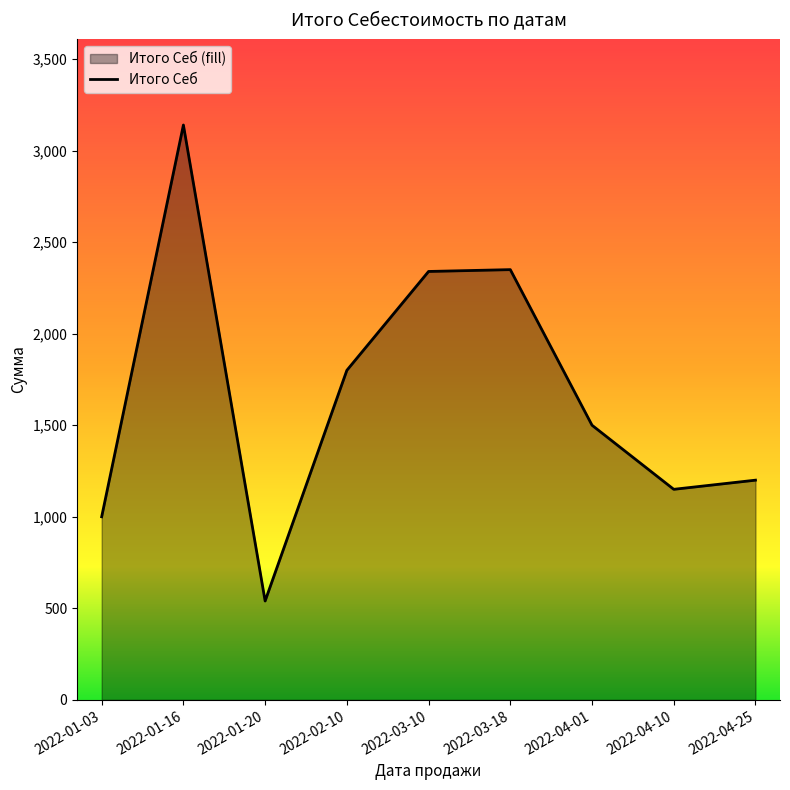

Where is the first local maximum?

2022-01-16